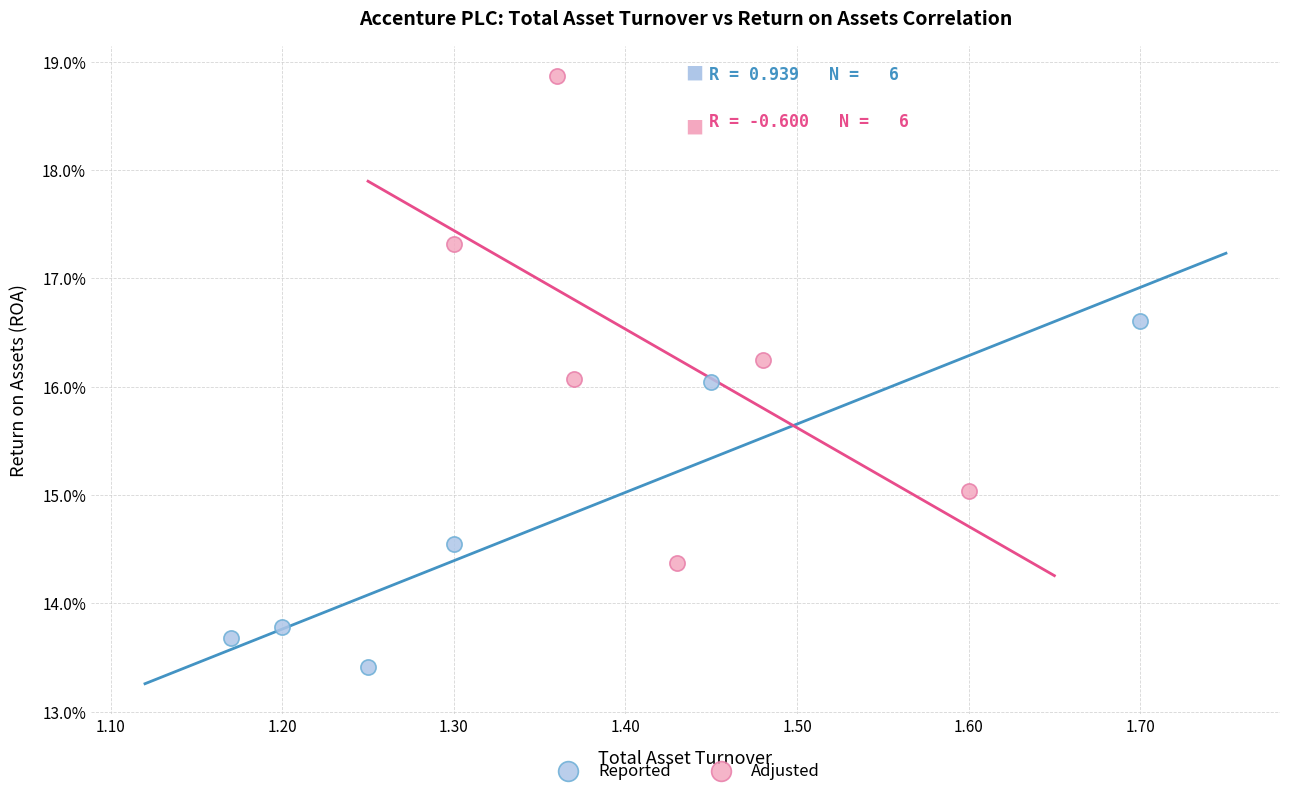

Which series contains the highest Y value?

Adjusted